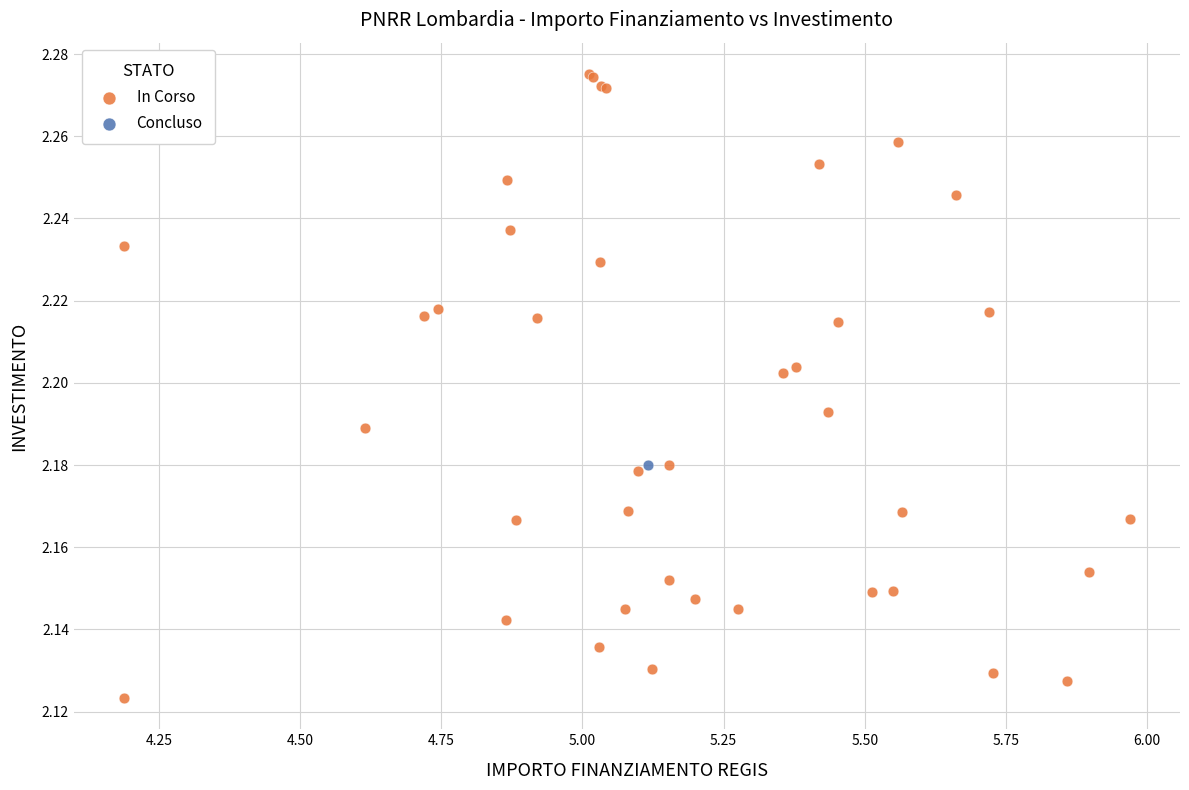

What are all the series names shown in the legend?

In Corso, Concluso